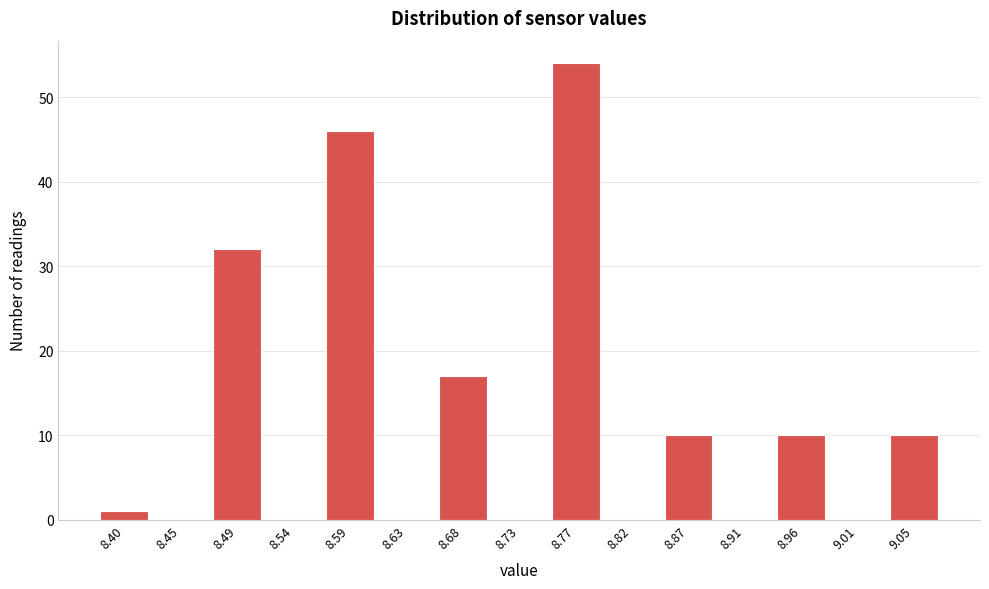

Reading right to left, what are all the values shown in this chart?

9.05=10	9.01=0	8.96=10	8.91=0	8.87=10	8.82=0	8.77=54	8.73=0	8.68=17	8.63=0	8.59=46	8.54=0	8.49=32	8.45=0	8.40=1